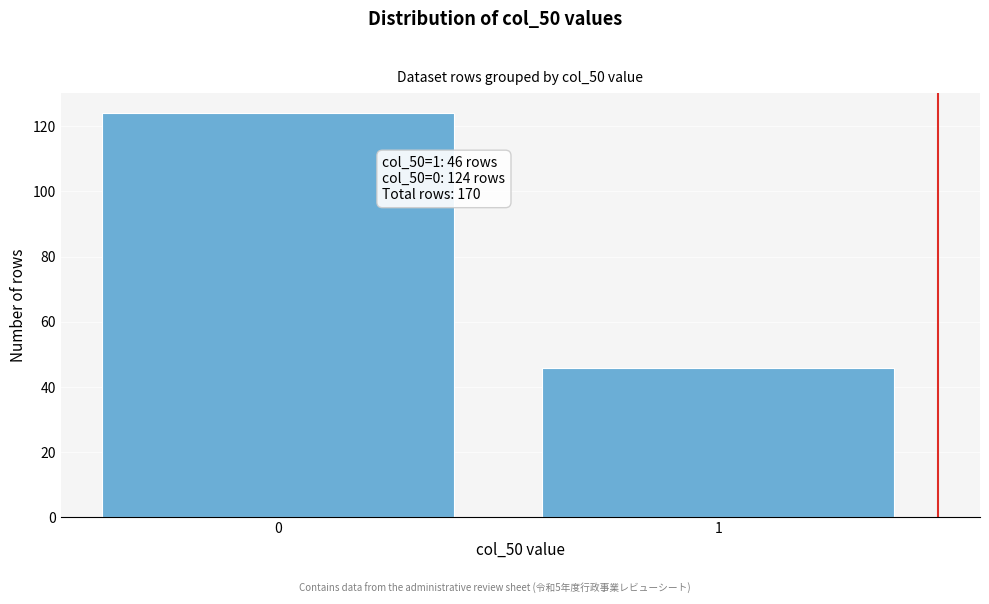

Reading right to left, transcribe all the data shown in this chart.

46	124